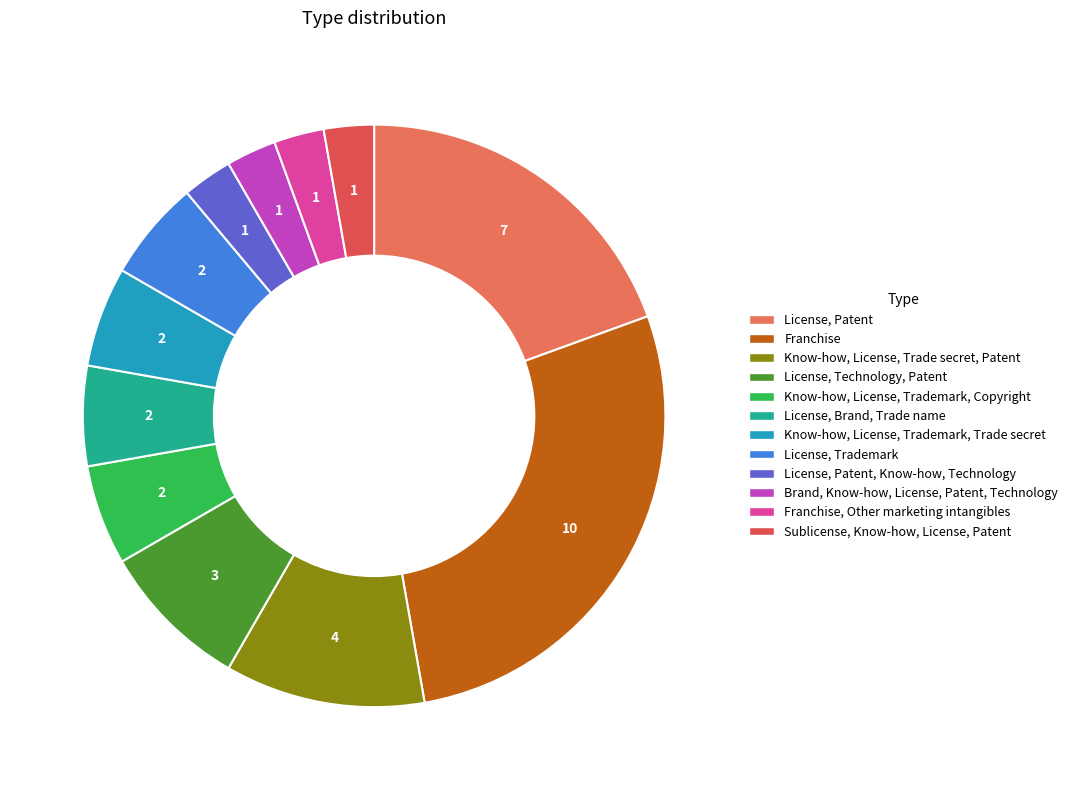

Is it true that Franchise is 2% of the pie?

False